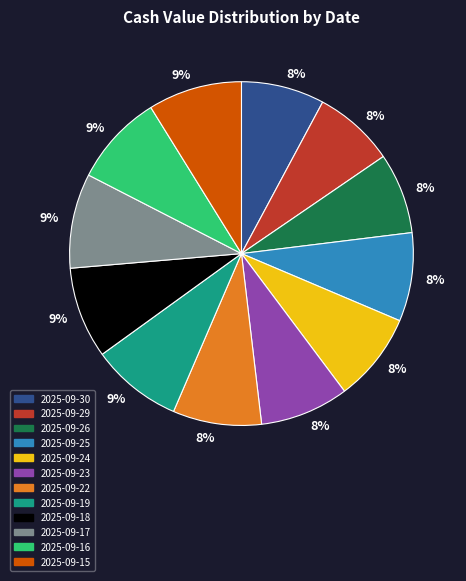

Count the number of slices in the pie.

12